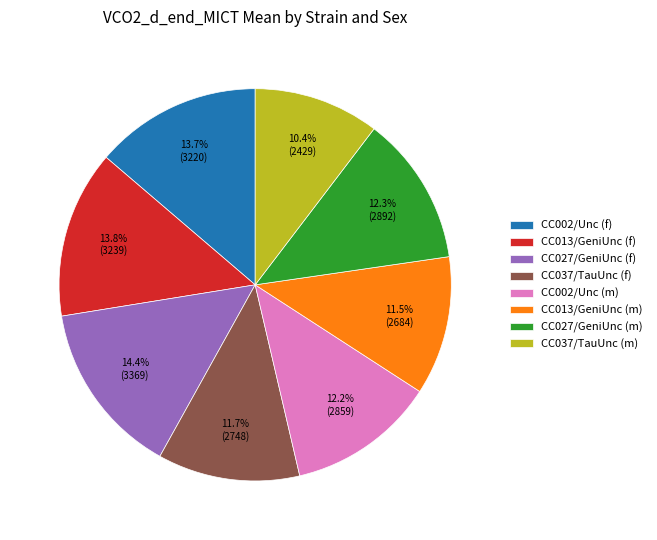

To the nearest percent, what percentage of the pie is CC027/GeniUnc (m)?

12%